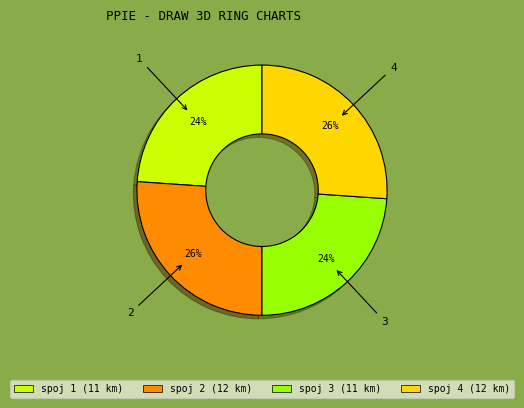

The 4 slice represents 21% of the pie. True or false?

False